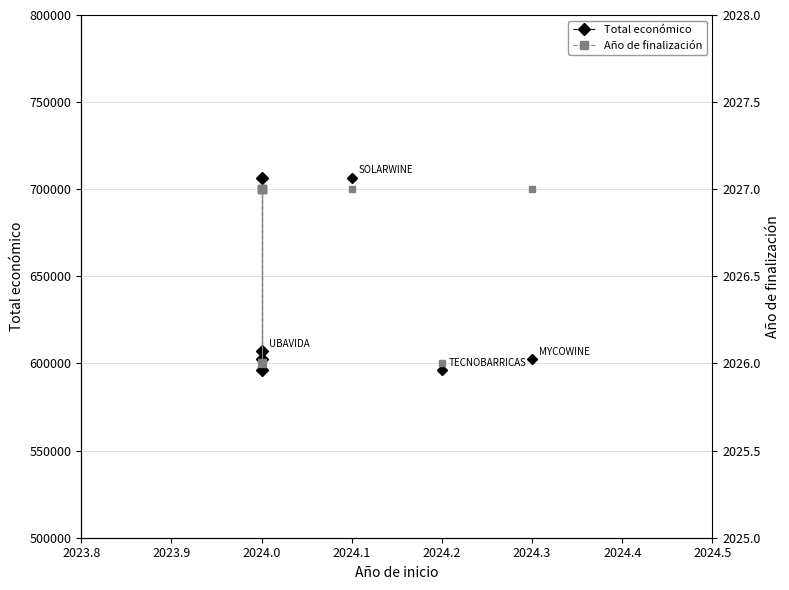

Count the number of data series in this chart.

2